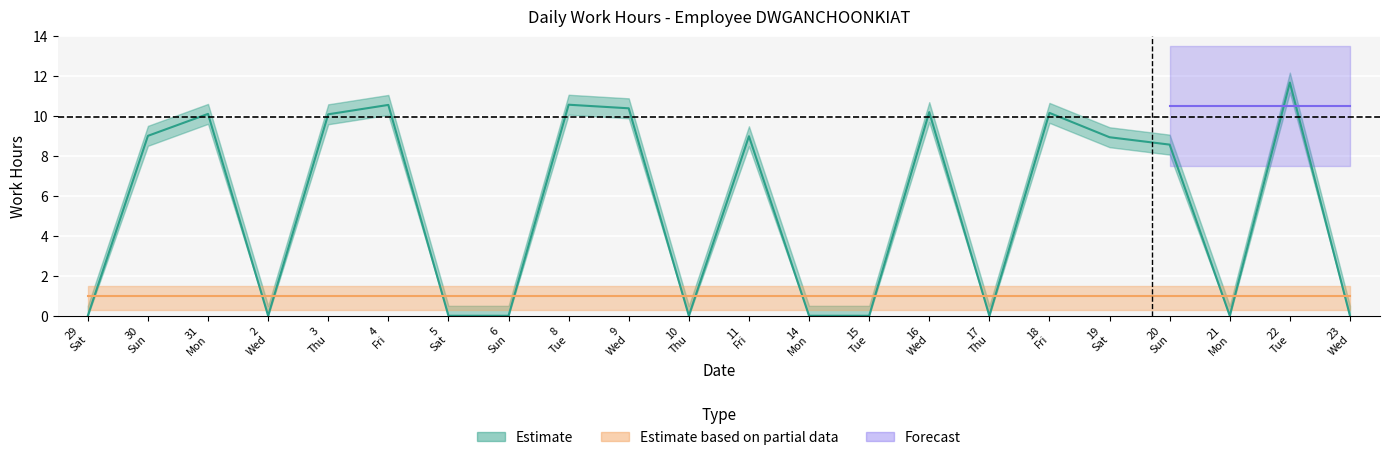

What is the label of the 2nd point from the right?

22 Tue